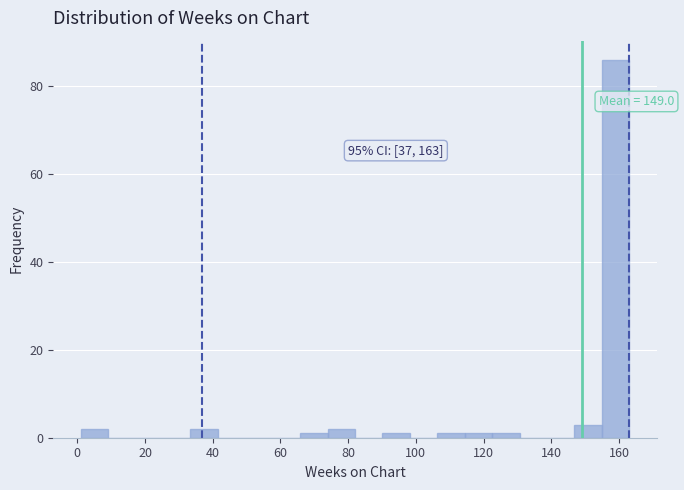

Which range on the x-axis has the tallest bar?

154 to 164